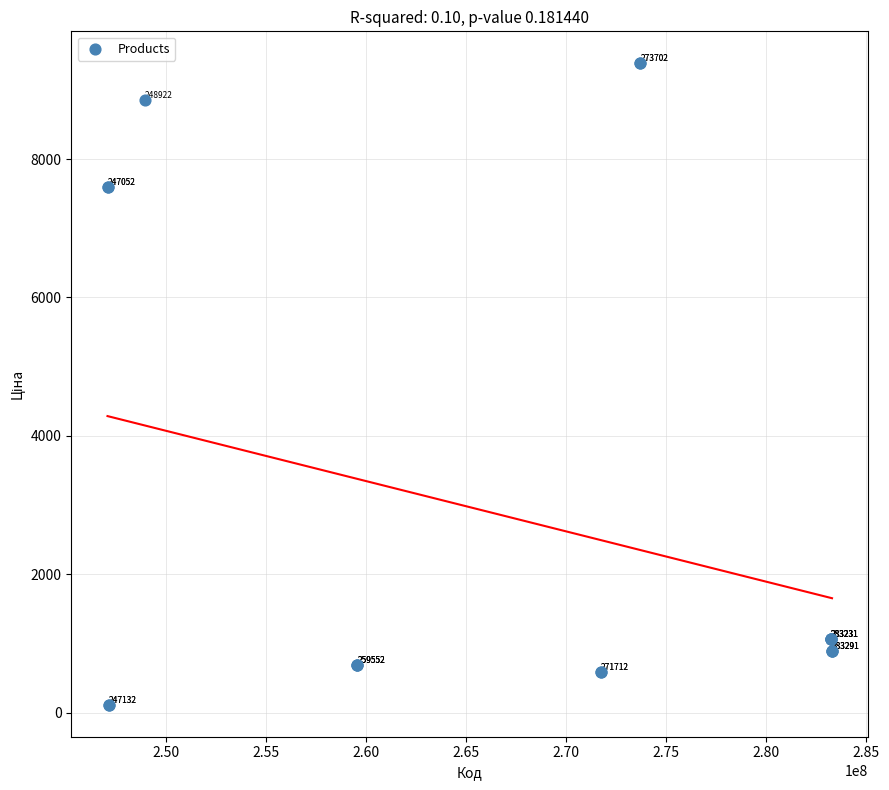

What Y value in the scatter plot is closest to 4749?

7596.5